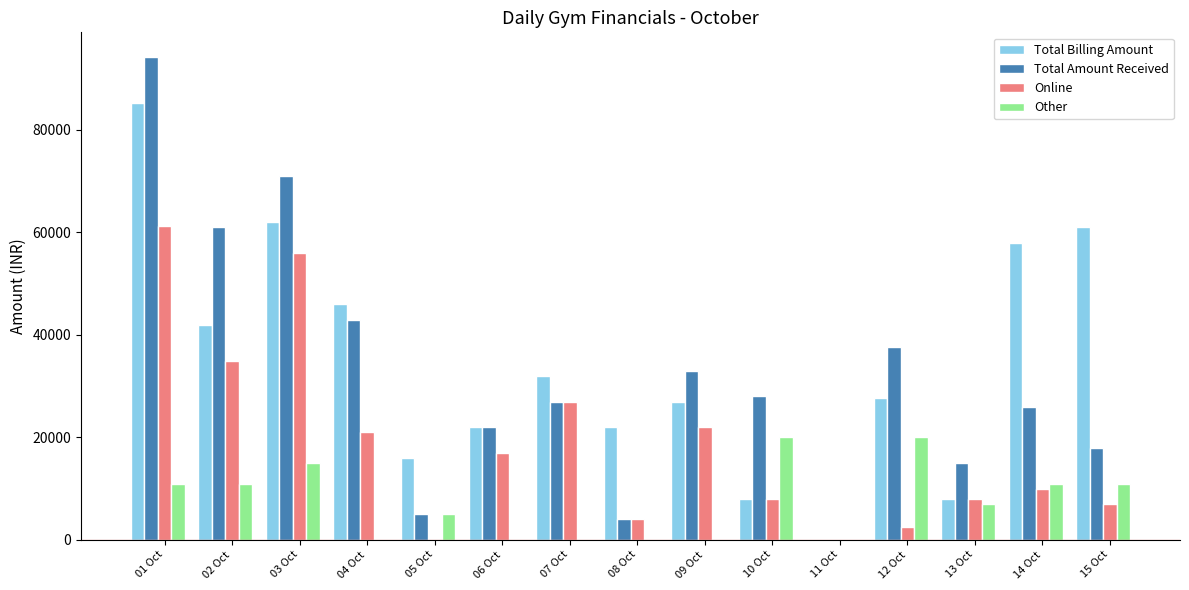

At which label does Online first exceed 9998?

01 Oct